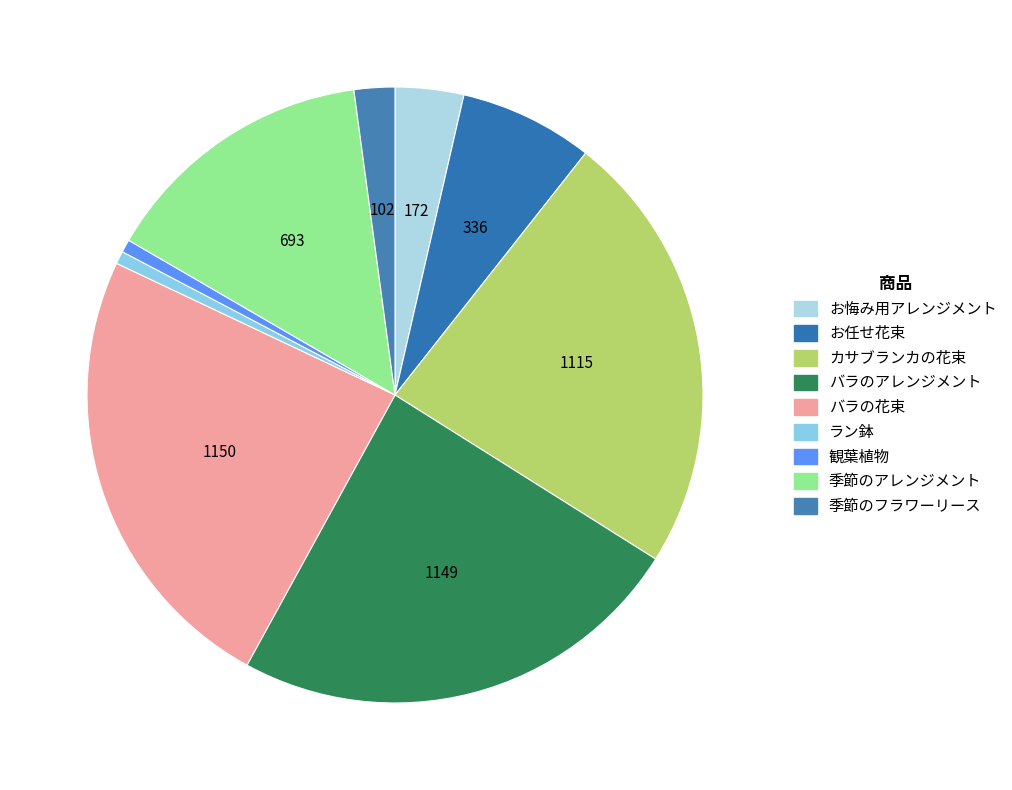

How many slices are in this pie chart?

9